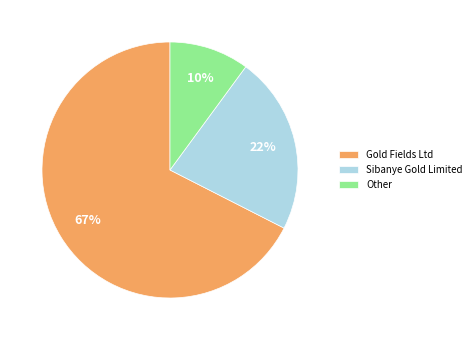

Combined, do Sibanye Gold Limited and Other account for over 50%?

No